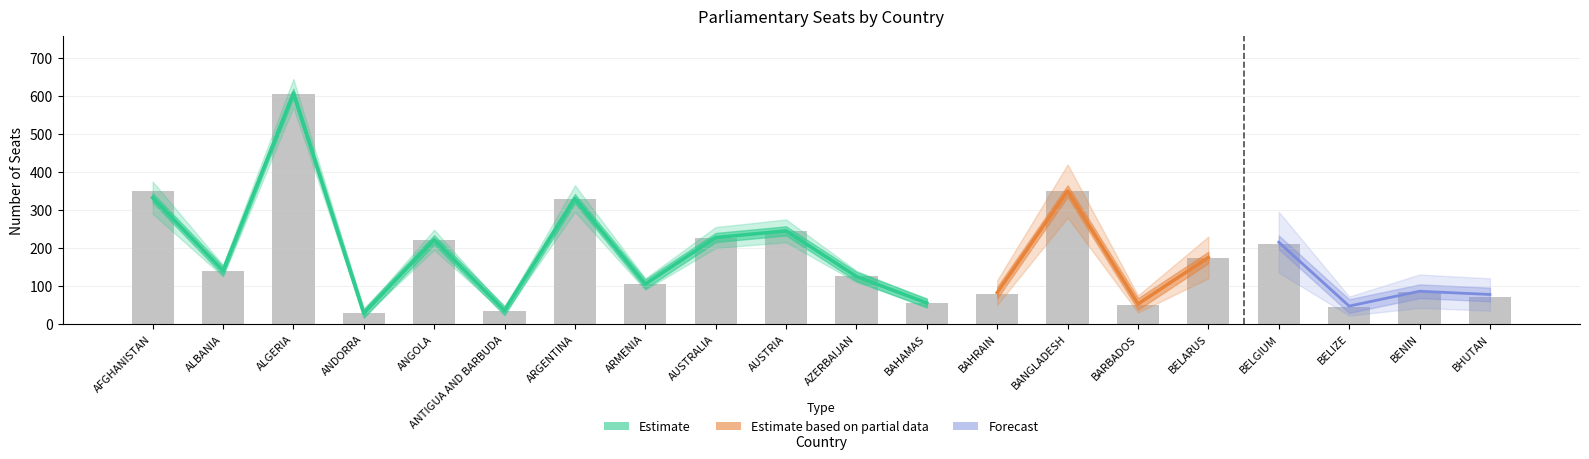

The value at AUSTRALIA is 121. True or false?

False